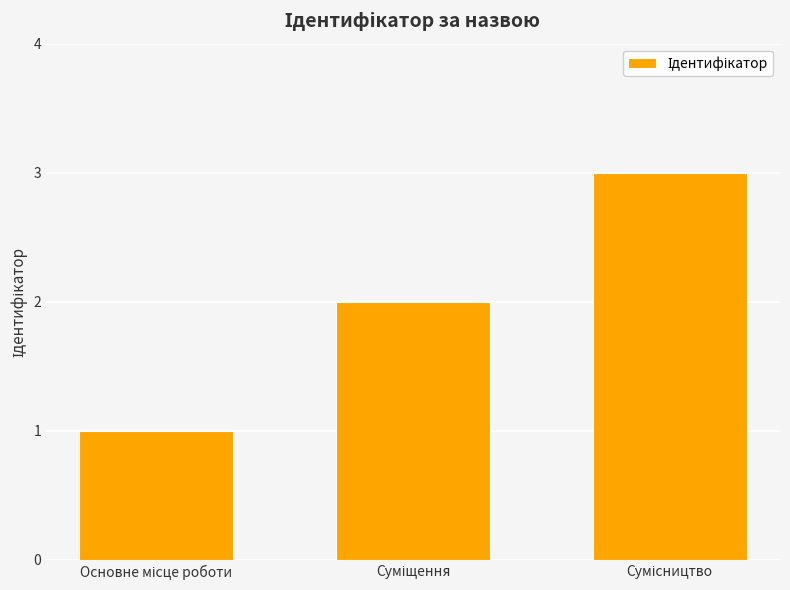

What is the maximum value shown in the chart?

3